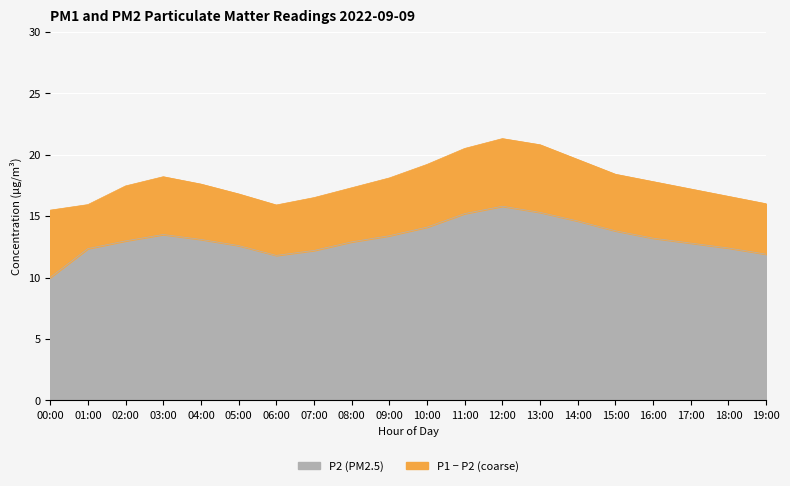

Reading left to right, extract all data points from this chart.

P1: 15.5	15.9	17.4	18.2	17.6	16.8	15.9	16.5	17.3	18.1	19.2	20.5	21.3	20.8	19.6	18.4	17.8	17.2	16.6	16.0
P2: 10.0	12.3	13.0	13.5	13.1	12.6	11.8	12.2	12.9	13.4	14.1	15.2	15.8	15.3	14.6	13.8	13.2	12.8	12.4	11.9